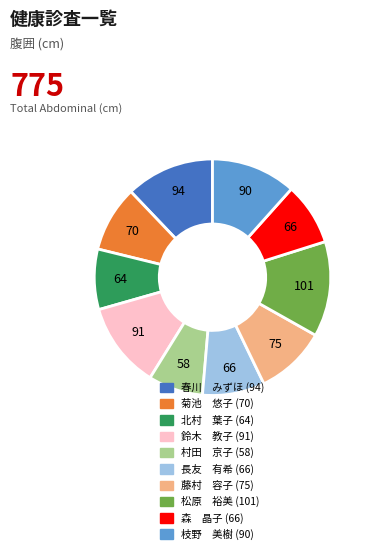

Is it true that 松原 裕美 is 13% of the pie?

True